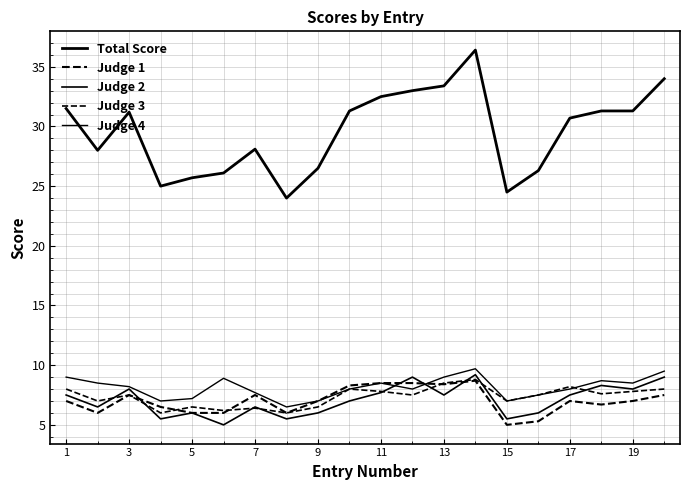

How many lines are shown in the chart?

5